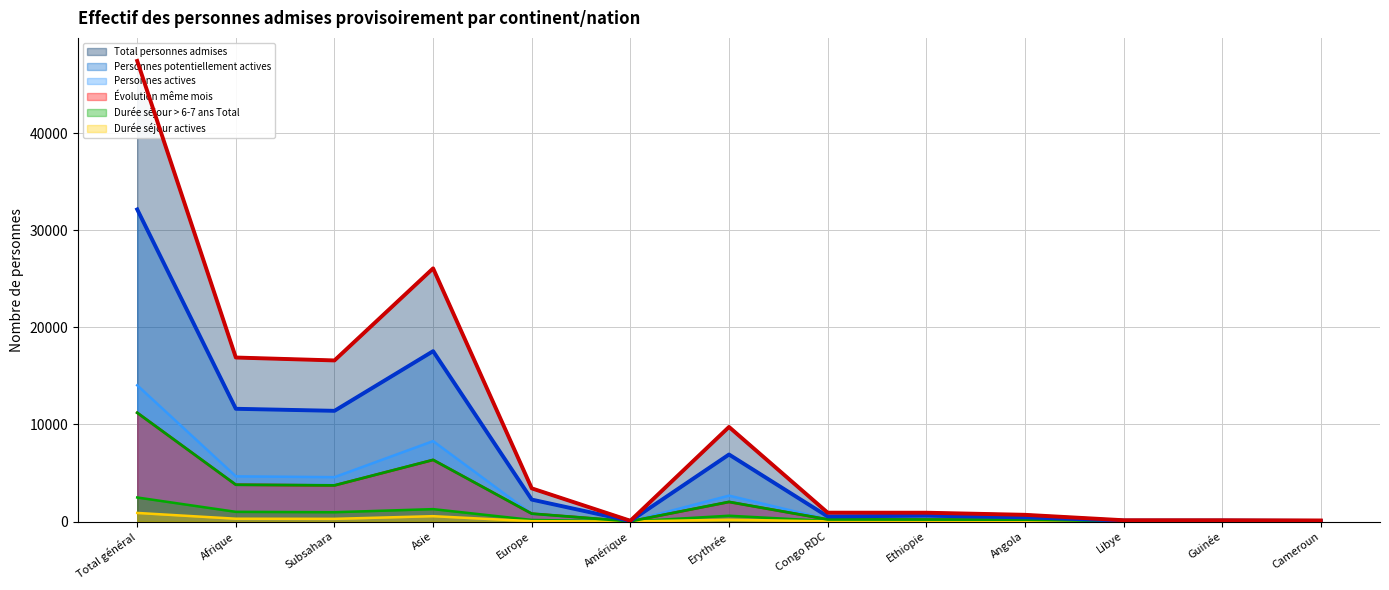

Is it true that Personnes actives equals 6666 at Afrique?

False